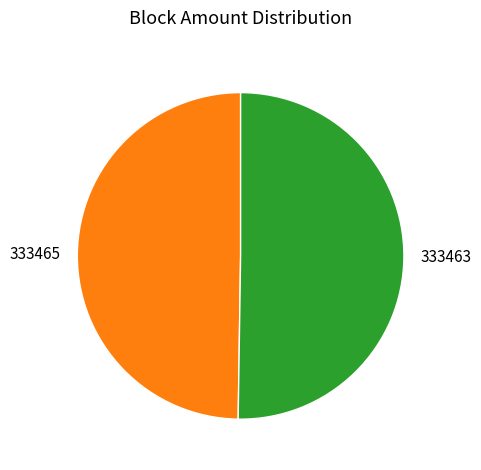

Combined, do 333463 and 333465 account for over 50%?

Yes